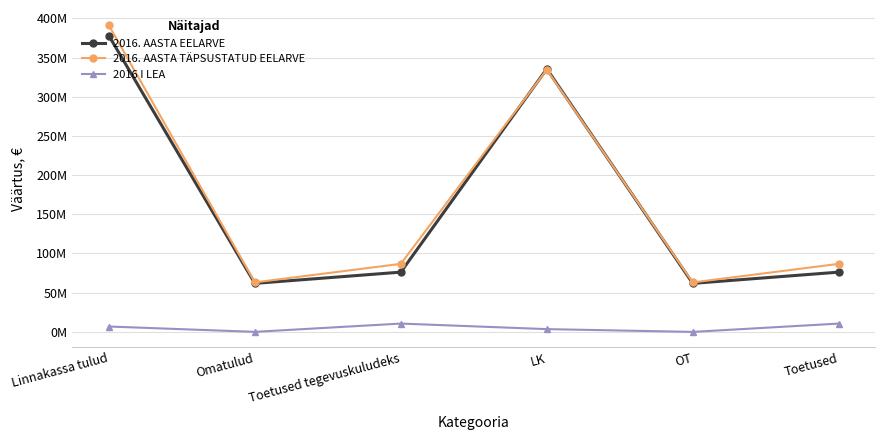

What is the difference between the maximum and minimum values in the 2016 I LEA series?

10.6